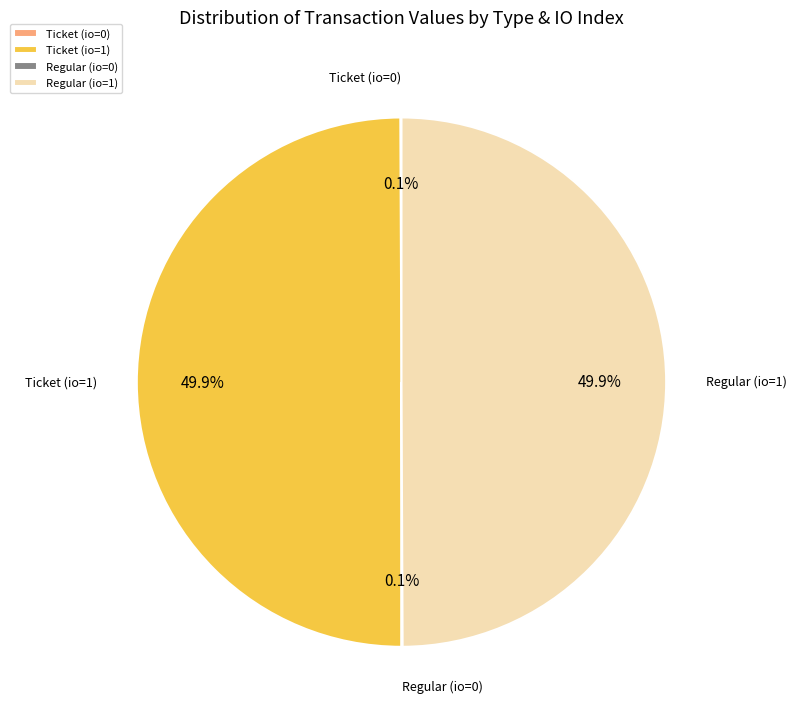

How much of the chart is everything except Ticket (io=1)?

50.0%